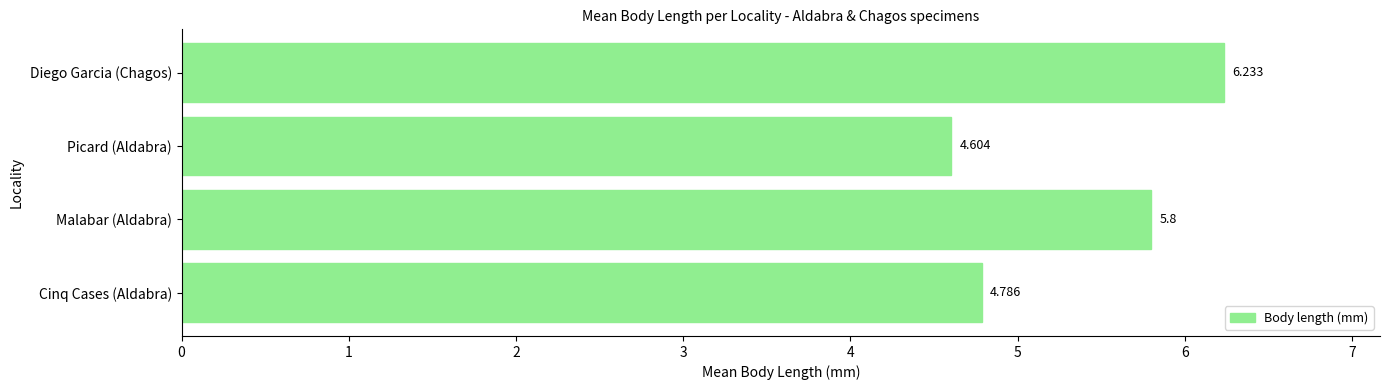

Which category has the highest value across all series?

Diego Garcia (Chagos)